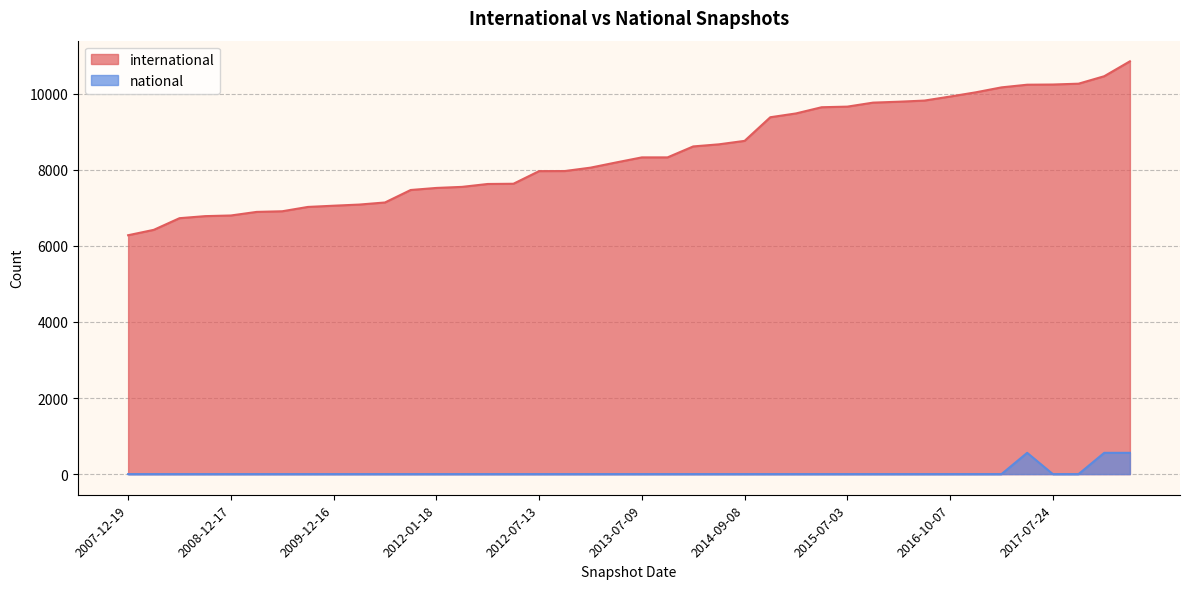

The value of international at 2016-04-05 is 9763. True or false?

True